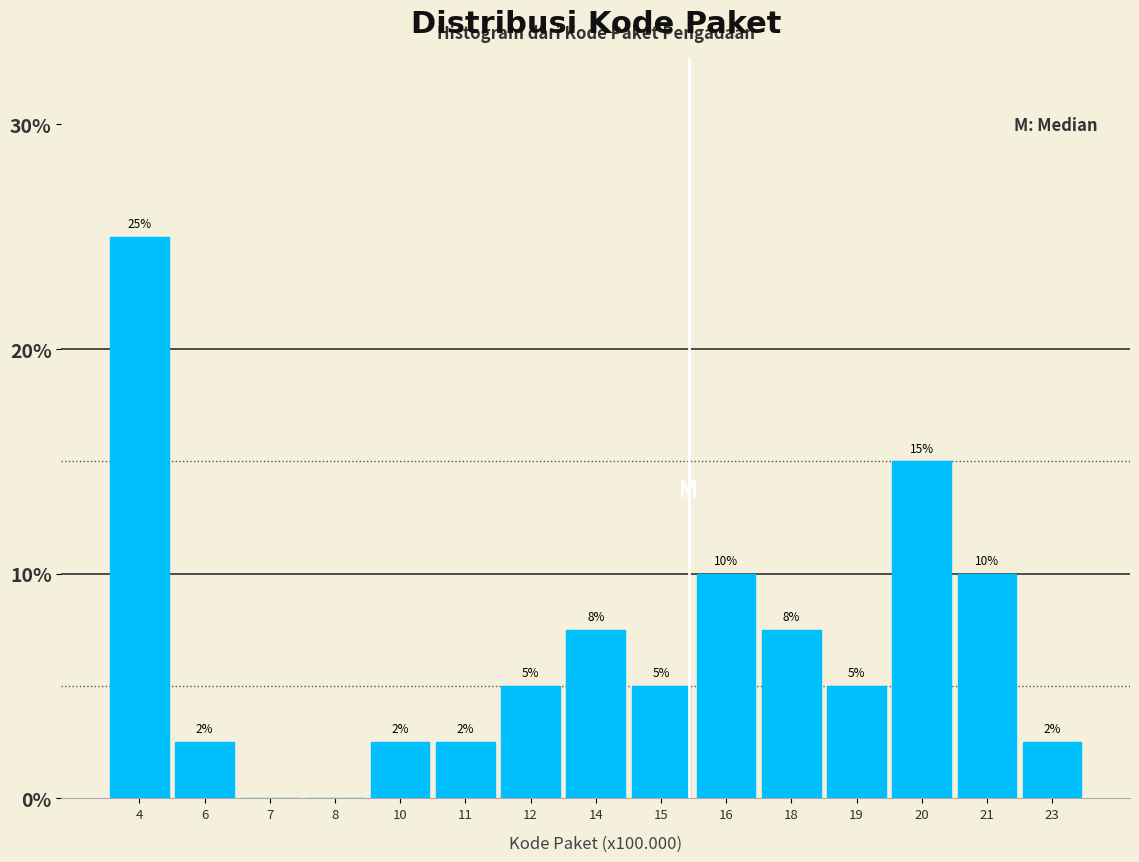

What is the change in value from 8 to 19?

+5.0